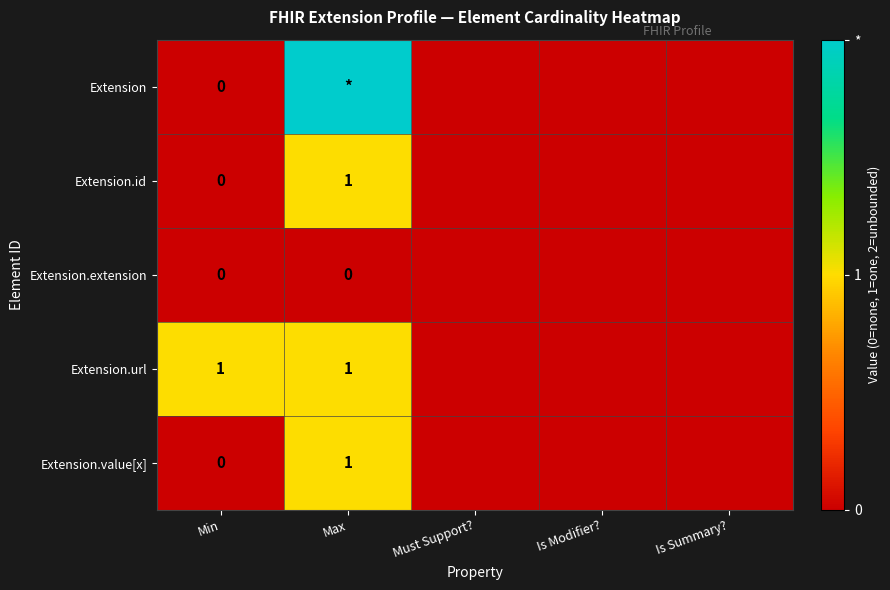

Is it true that Extension.url equals 2 at Max?

False